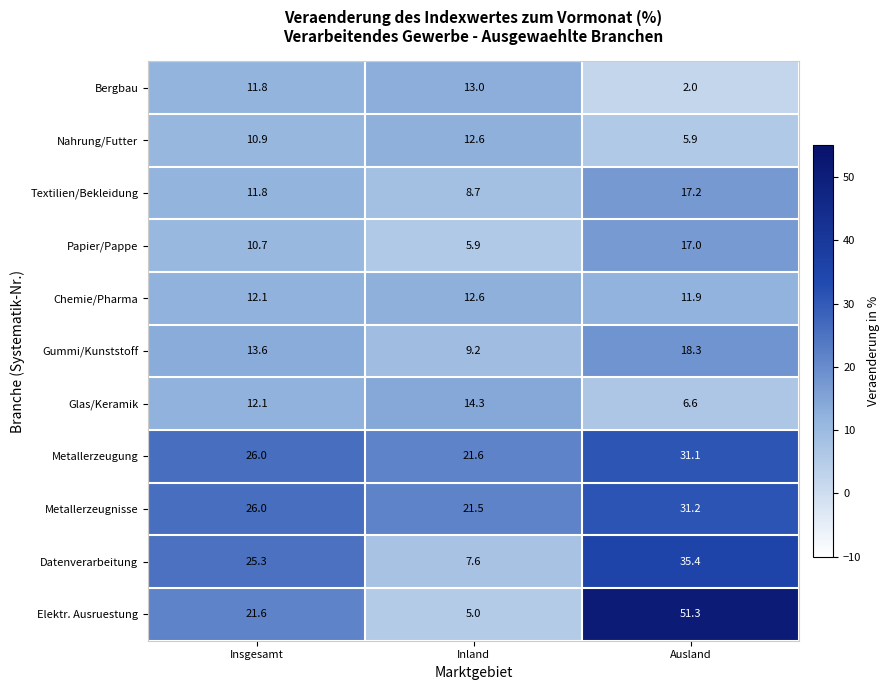

Which series changed the most between Inland and Ausland?

Elektr. Ausruestung